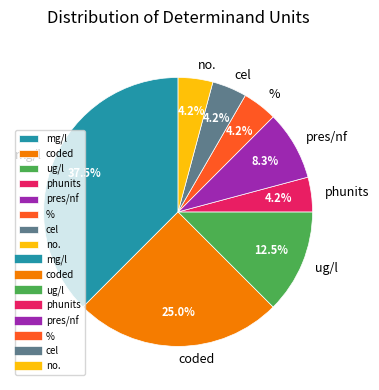

Which category has the biggest portion of the pie?

mg/l